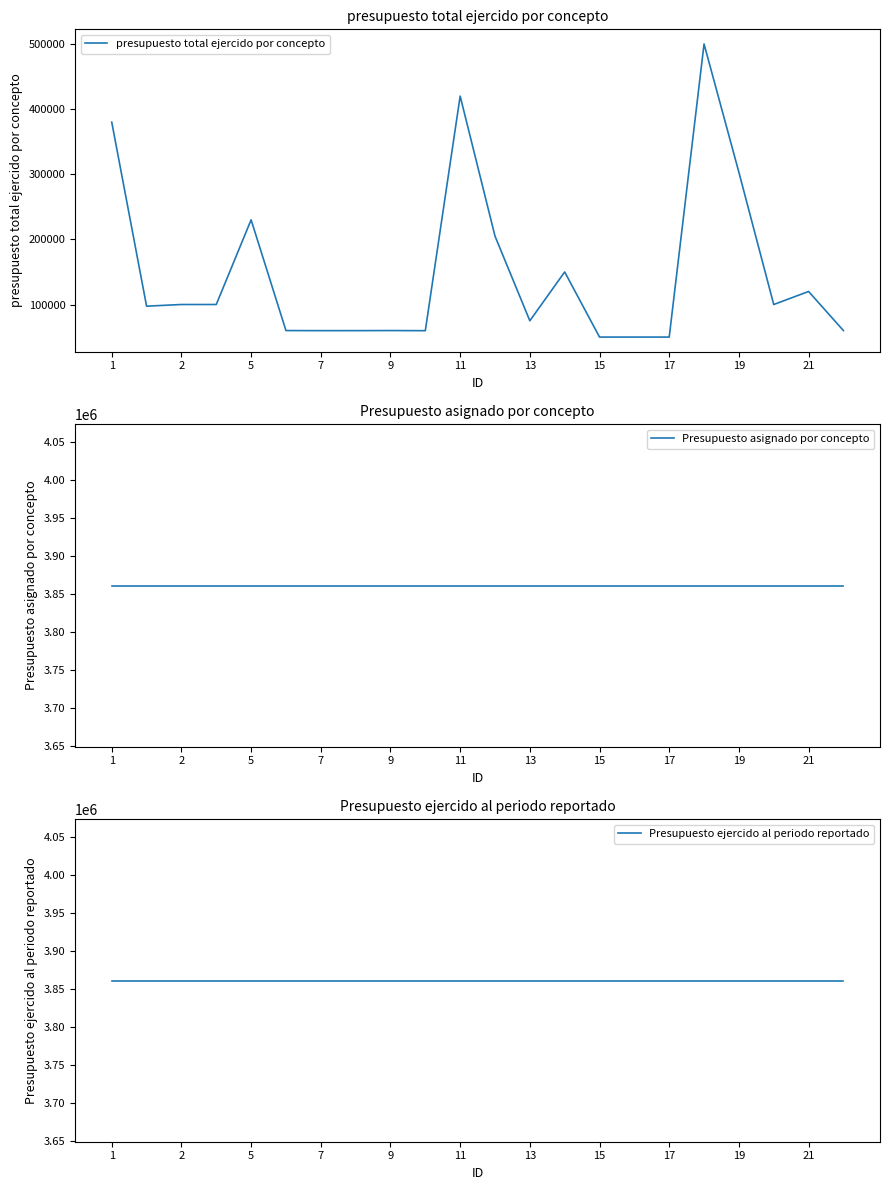

Is it true that presupuesto total ejercido por concepto equals 209965.8 at 1?

False